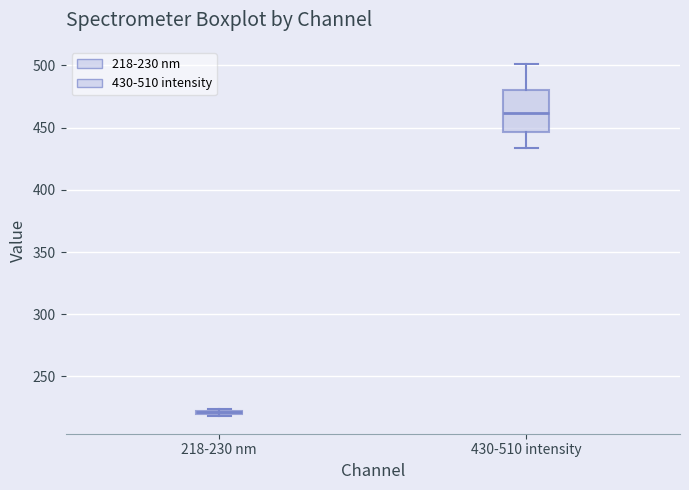

Comparing the boxes themselves (not the whiskers), which one is the tallest?

430-510 intensity